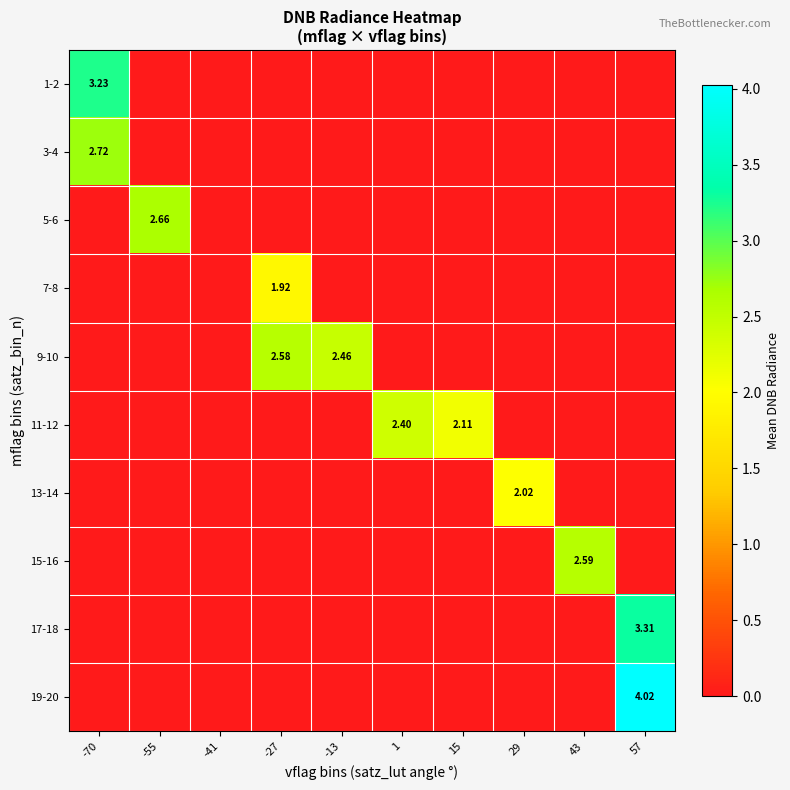

What is the spread (max minus min) of values at 1?

2.4